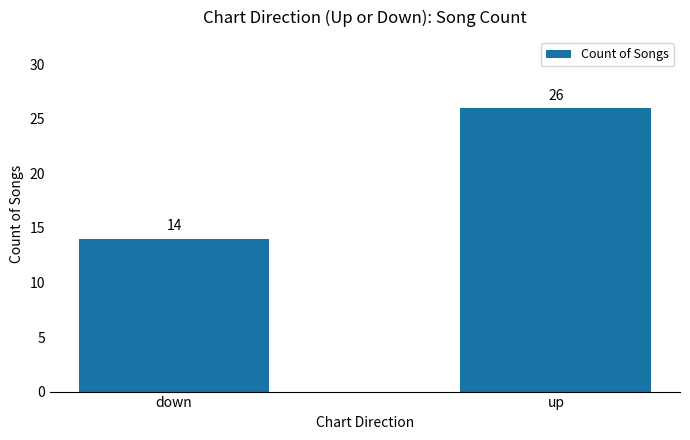

Where is the data nearest to the value 20?

down